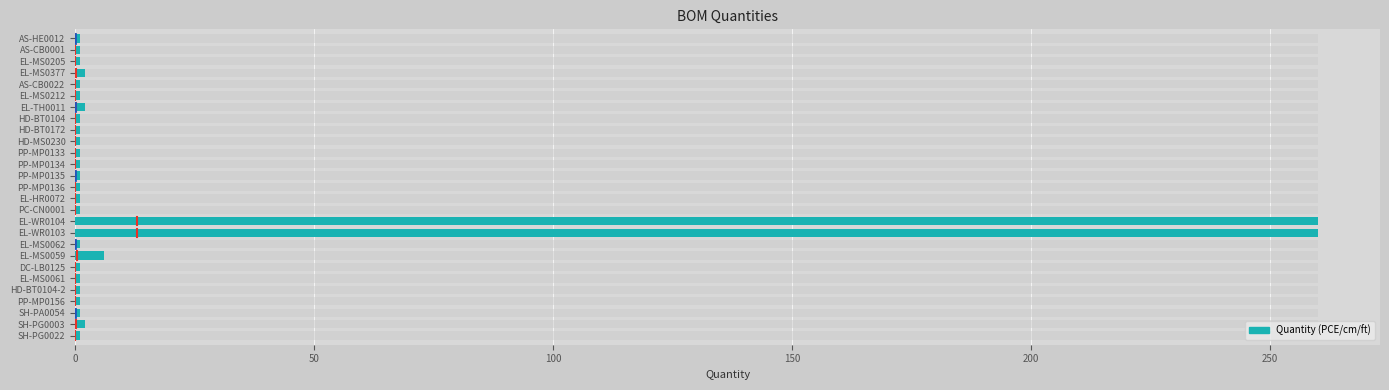

What is the difference between the second highest and minimum values?

259